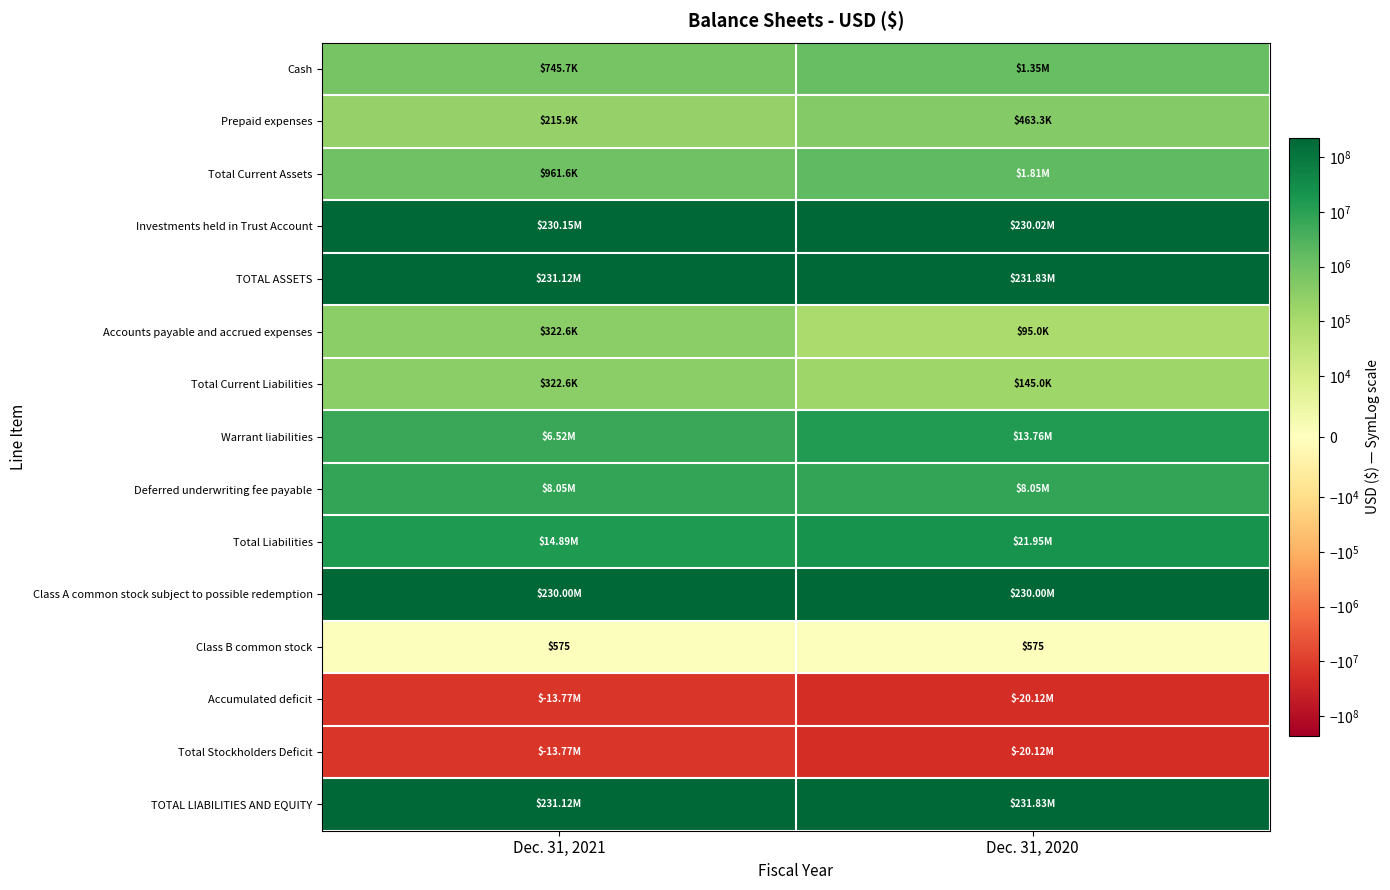

True or false: Total Liabilities has a value of 7197621 at Dec. 31, 2021.

False